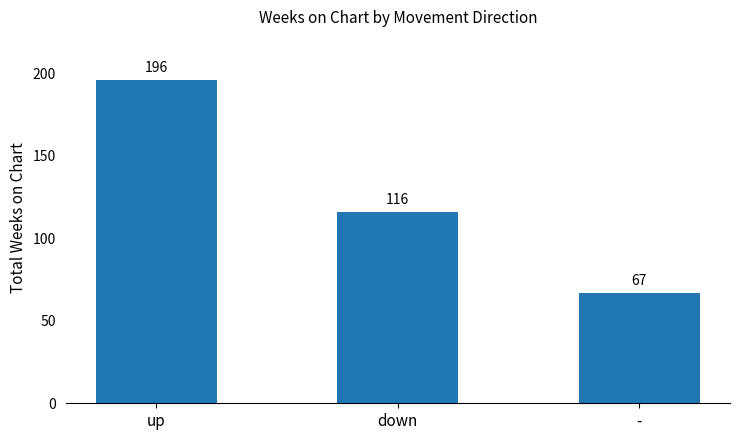

Reading right to left, transcribe all the data shown in this chart.

67	116	196